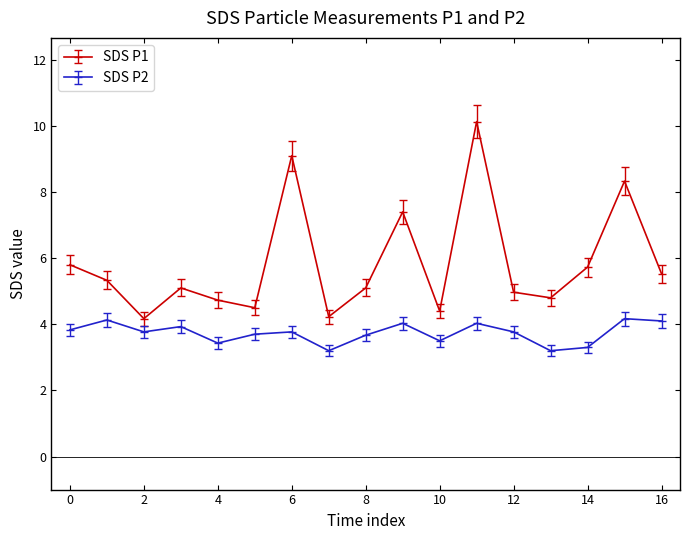

Which series has the largest range (max minus min)?

SDS P1